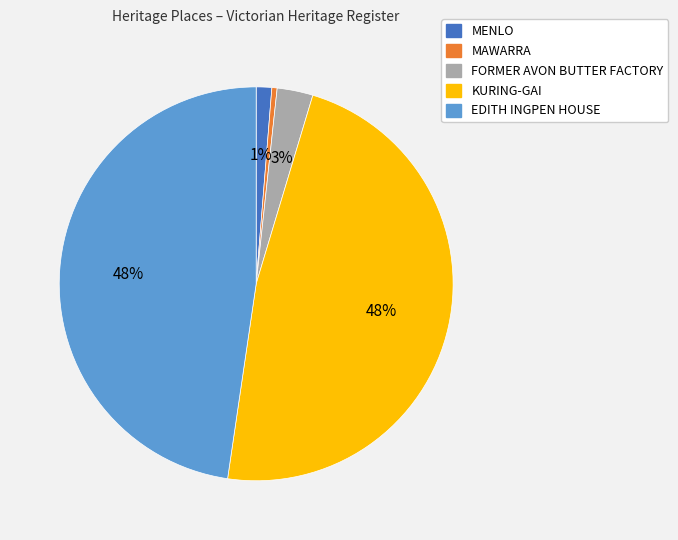

Count the number of slices in the pie.

5